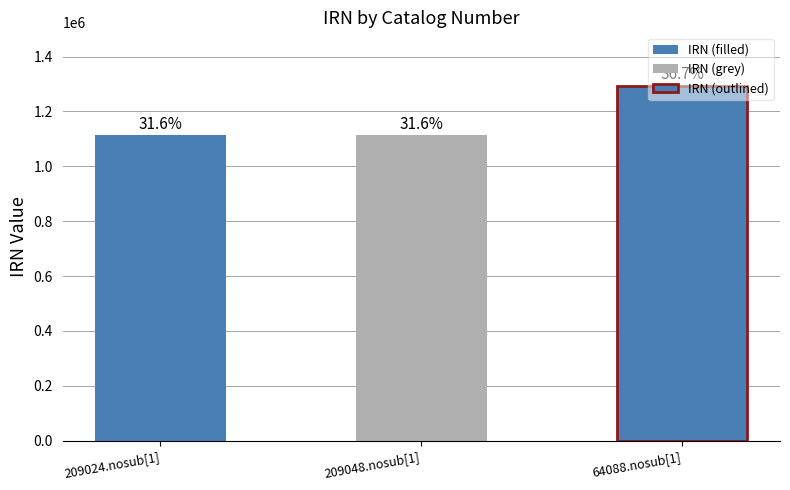

What is the label of the 3rd bar from the left?

64088.nosub[1]